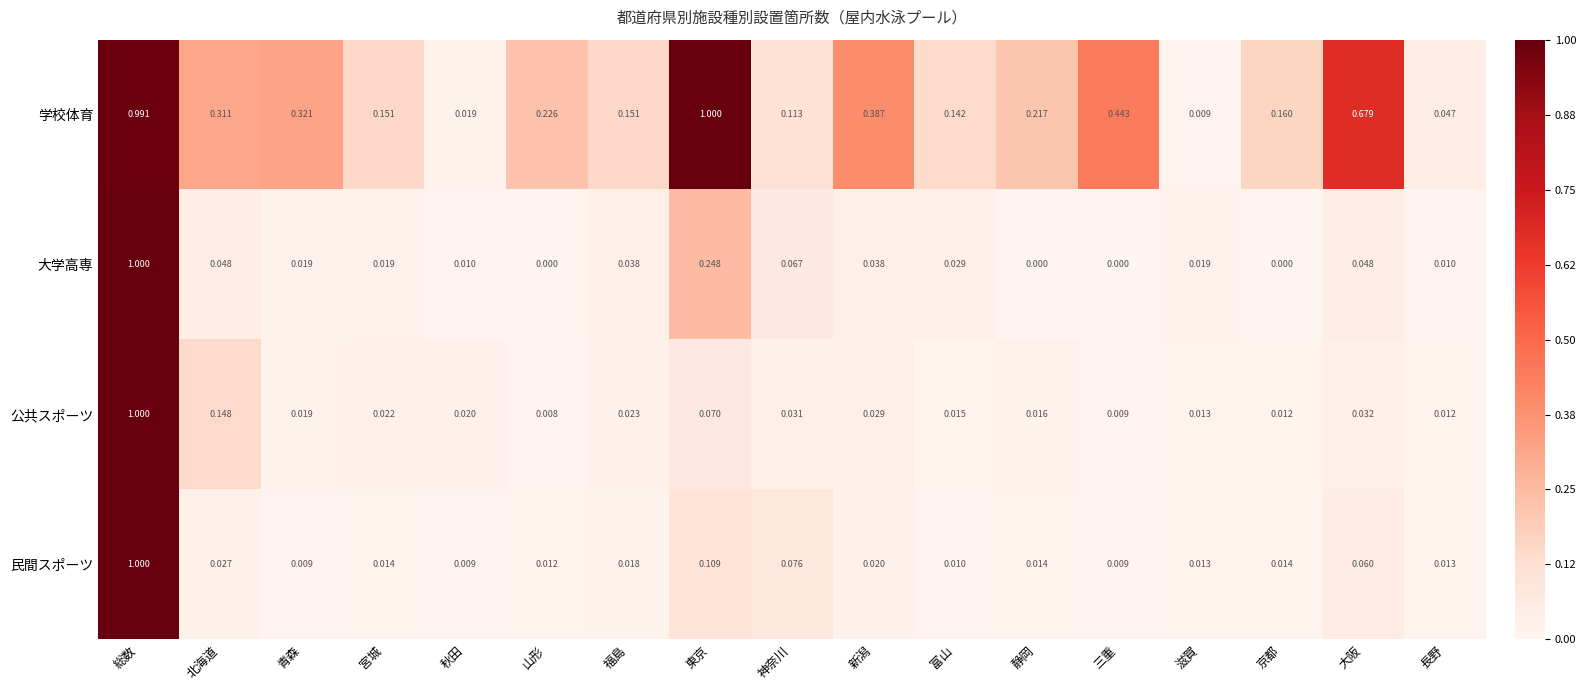

At 秋田, list the series in order from smallest to largest.

民間スポーツ, 大学高専, 学校体育, 公共スポーツ